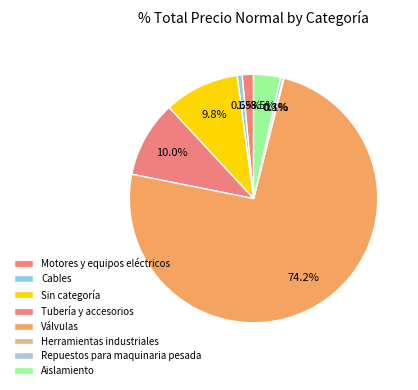

Which has a higher value, Tubería y accesorios or Válvulas?

Válvulas